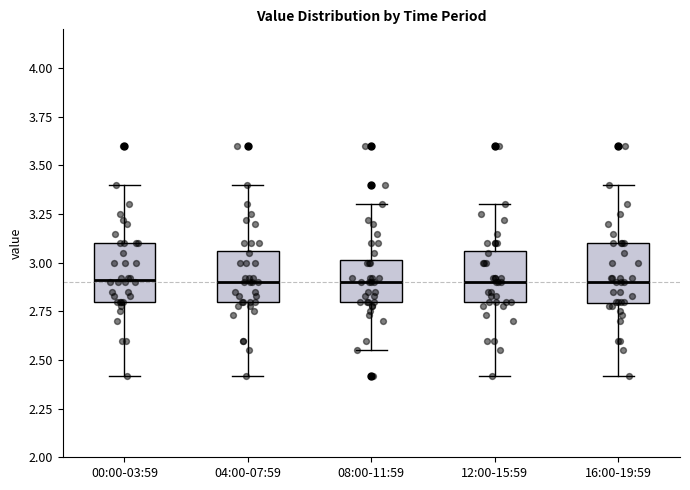

Reading left to right, transcribe this box plot: for each box, give where its median line is, the range the box spans, and where its two whiskers end, as read against the y-axis. The values are not printed on the chart, so give them approximately, as read against the axis.

00:00-03:59: median 2.90, box 2.80 to 3.10, whiskers 2.40 to 3.40
04:00-07:59: median 2.90, box 2.80 to 3.05, whiskers 2.40 to 3.40
08:00-11:59: median 2.90, box 2.80 to 3.00, whiskers 2.55 to 3.30
12:00-15:59: median 2.90, box 2.80 to 3.05, whiskers 2.40 to 3.30
16:00-19:59: median 2.90, box 2.80 to 3.10, whiskers 2.40 to 3.40